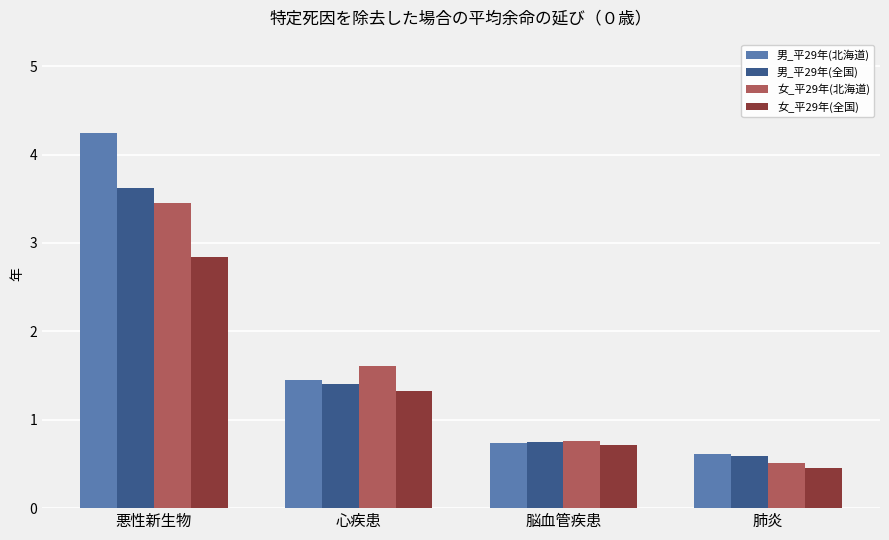

What is the difference between the maximum and minimum values in the 女_平29年(全国) series?

2.4